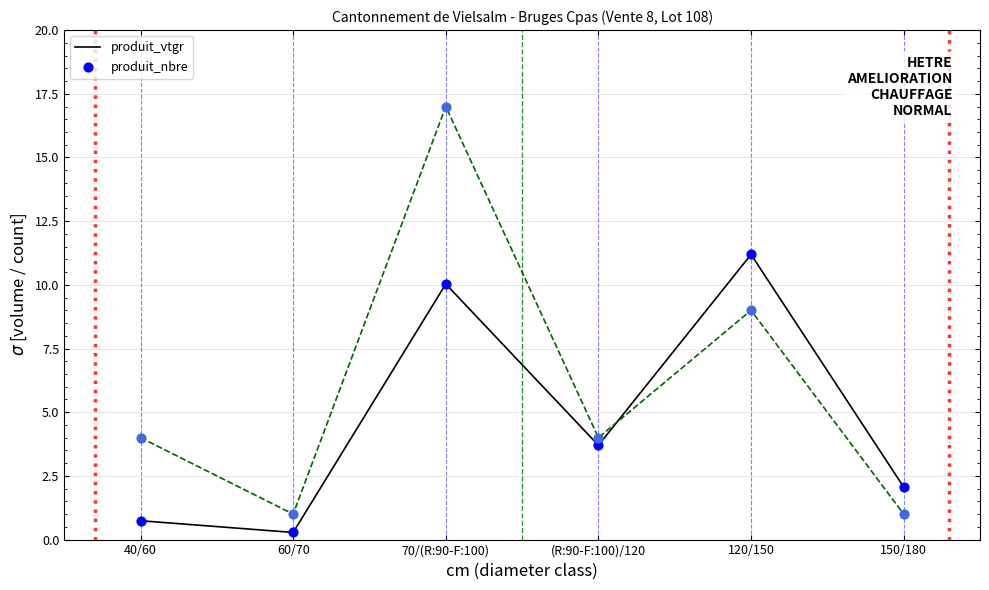

Between 40/60 and 60/70, which series saw the biggest shift?

produit_nbre